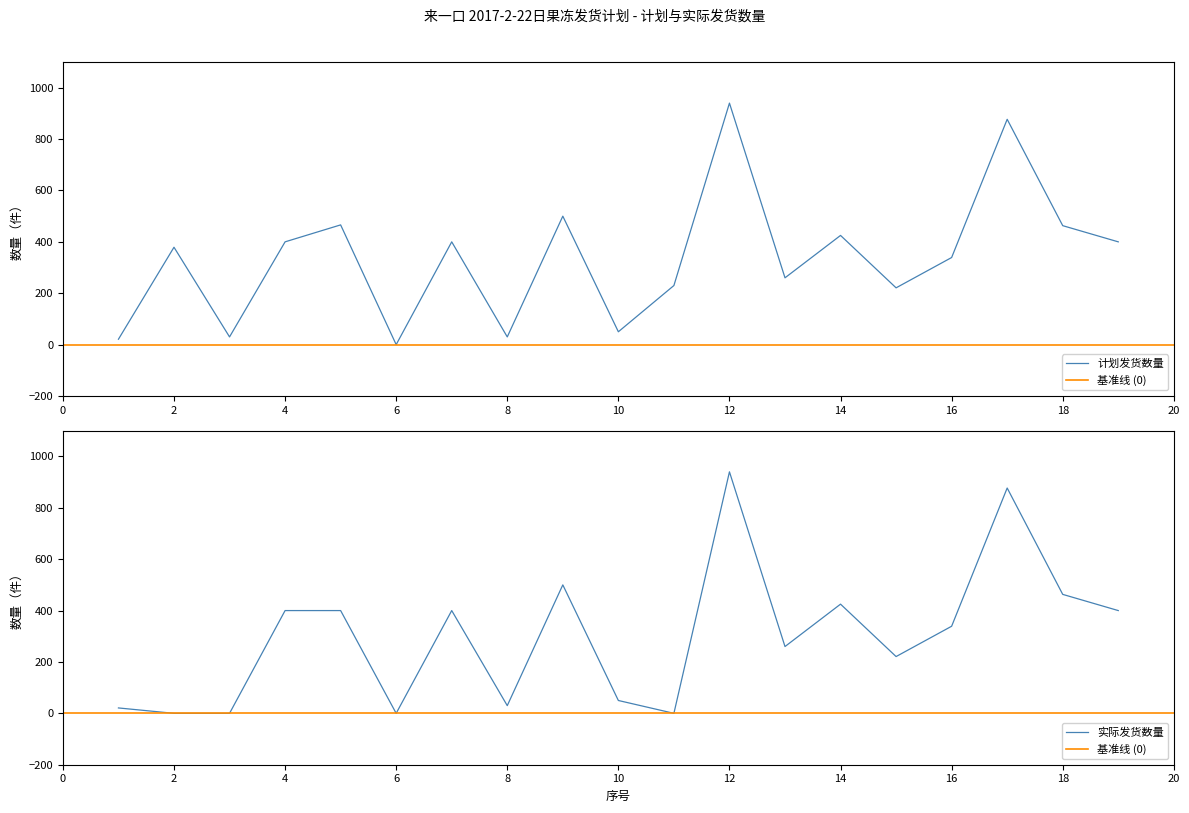

Rank the series by their average value, from lowest to highest.

实际发货数量, 计划发货数量